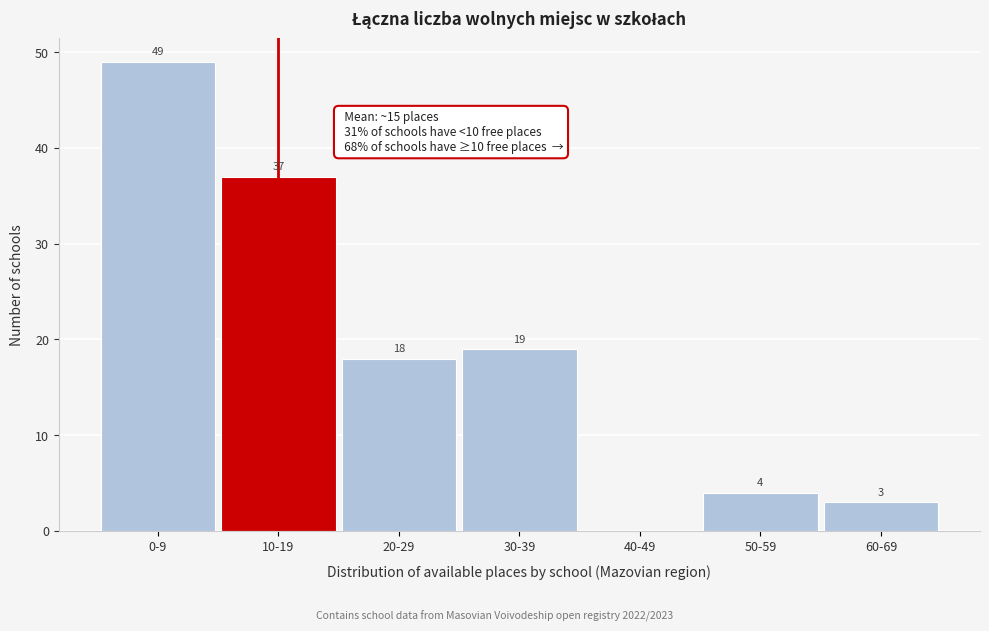

Reading left to right, list all the values displayed in this chart.

0-9=49	10-19=37	20-29=18	30-39=19	40-49=0	50-59=4	60-69=3